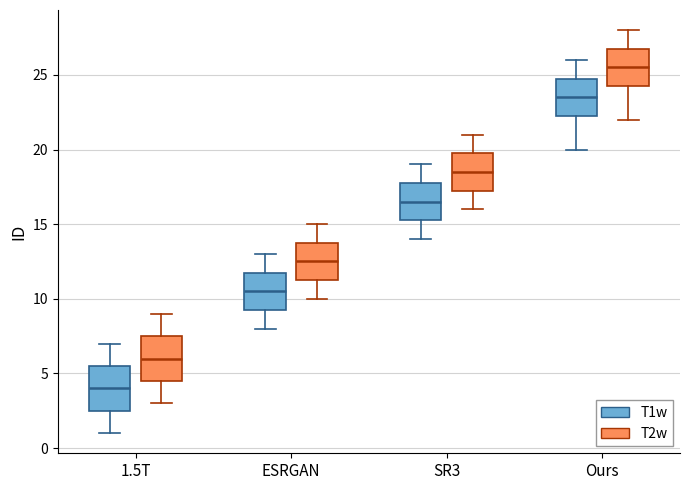

Reading left to right, transcribe this box plot: for each box, give where its median line is, the range the box spans, and where its two whiskers end, as read against the y-axis. The values are not printed on the chart, so give them approximately, as read against the axis.

1.5T (T1w): median 4.0, box 2.5 to 5.5, whiskers 1.0 to 7.0
1.5T (T2w): median 6.0, box 4.5 to 7.5, whiskers 3.0 to 9.0
ESRGAN (T1w): median 10.5, box 9.5 to 12.0, whiskers 8.0 to 13.0
ESRGAN (T2w): median 12.5, box 11.5 to 14.0, whiskers 10.0 to 15.0
SR3 (T1w): median 16.5, box 15.5 to 18.0, whiskers 14.0 to 19.0
SR3 (T2w): median 18.5, box 17.5 to 20.0, whiskers 16.0 to 21.0
Ours (T1w): median 23.5, box 22.5 to 25.0, whiskers 20.0 to 26.0
Ours (T2w): median 25.5, box 24.5 to 27.0, whiskers 22.0 to 28.0